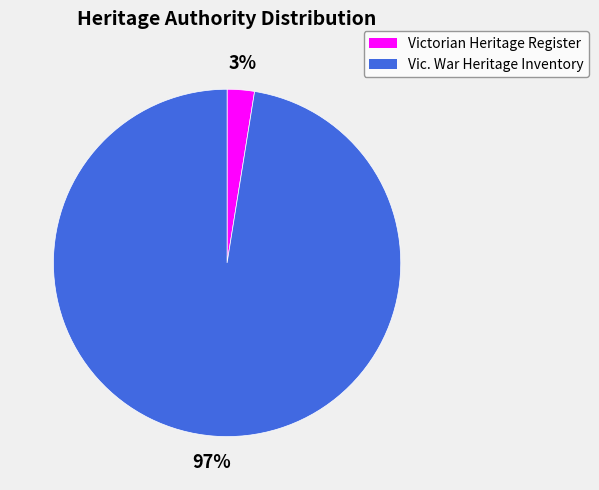

To the nearest percent, what is the average slice percentage?

50%